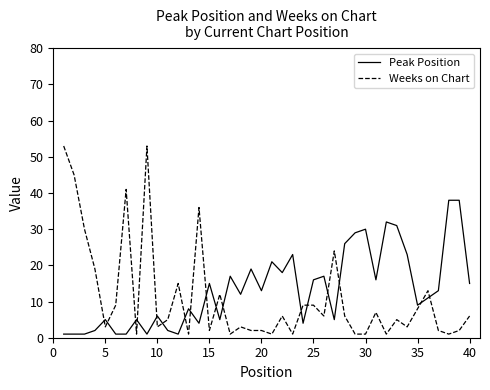

Count the number of categories in the chart.

40